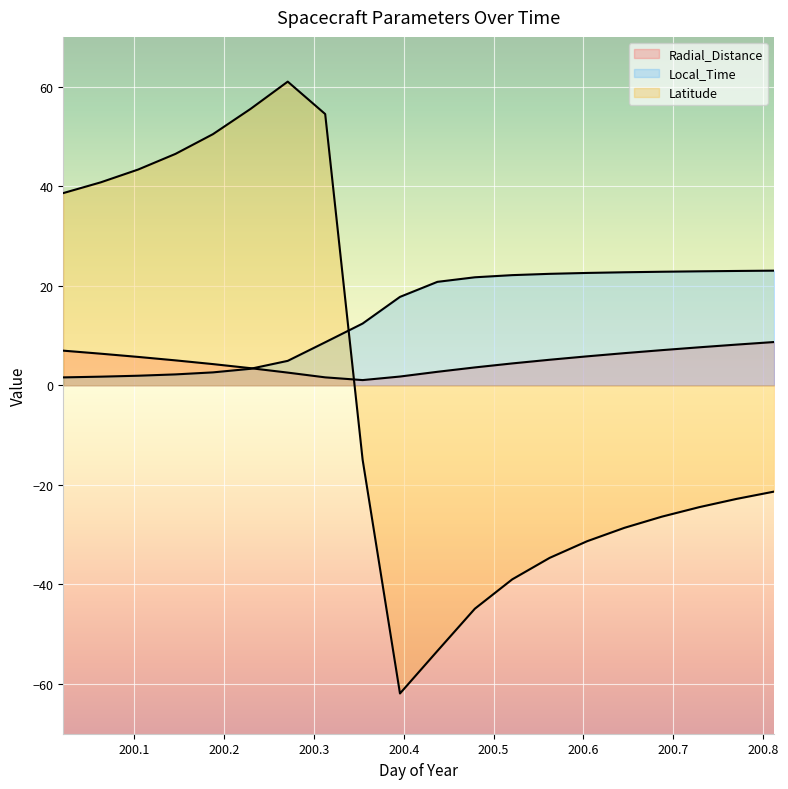

Between 200.0208 and 200.6042, which is larger?

200.0208